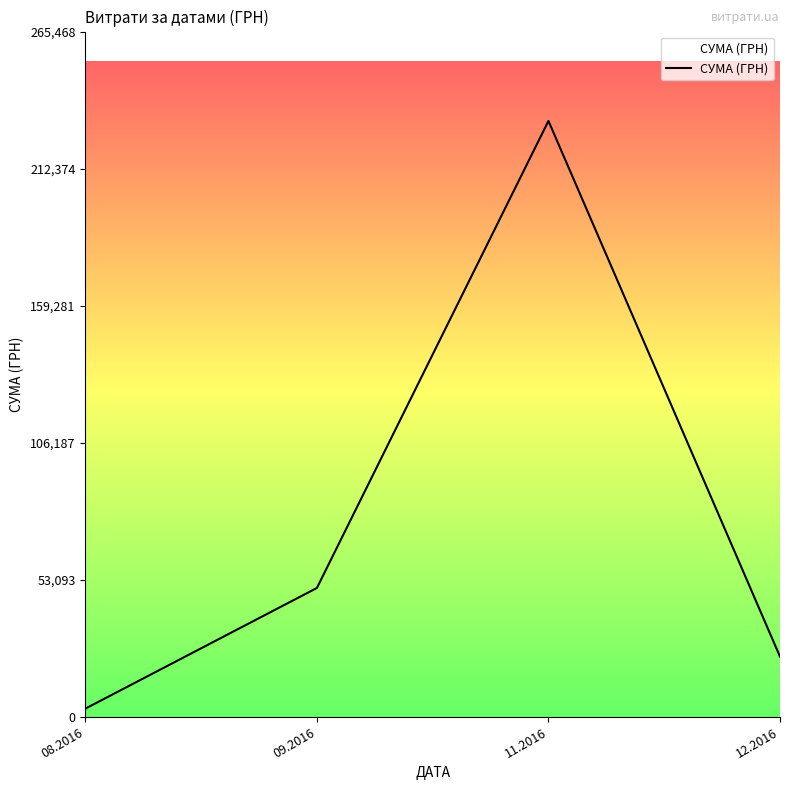

Approximately how many times larger is the value at 12.2016 compared to 11.2016?

0.1